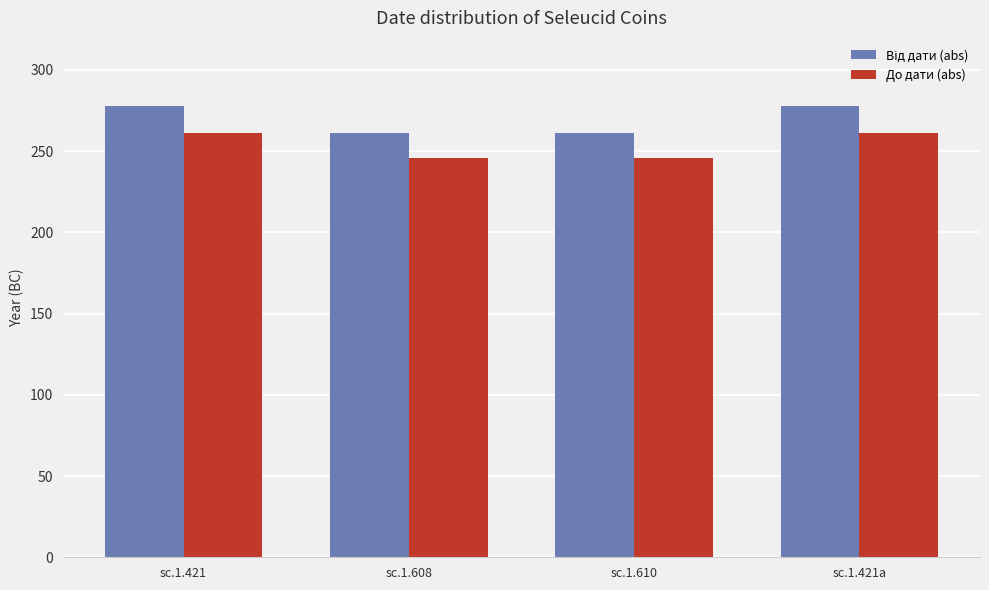

What is the greatest value displayed?

278